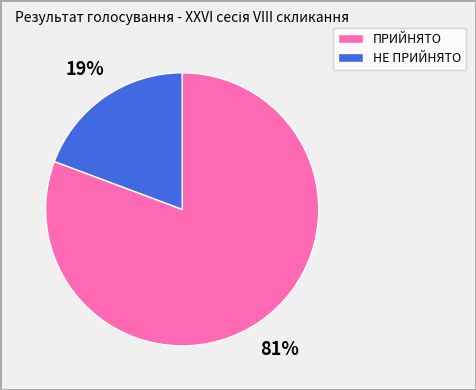

Count the number of slices in the pie.

2